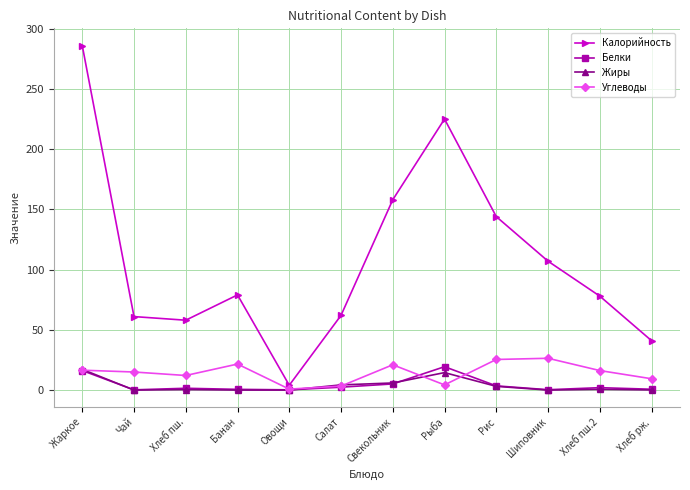

What is the spread (max minus min) of values at Салат?

59.6